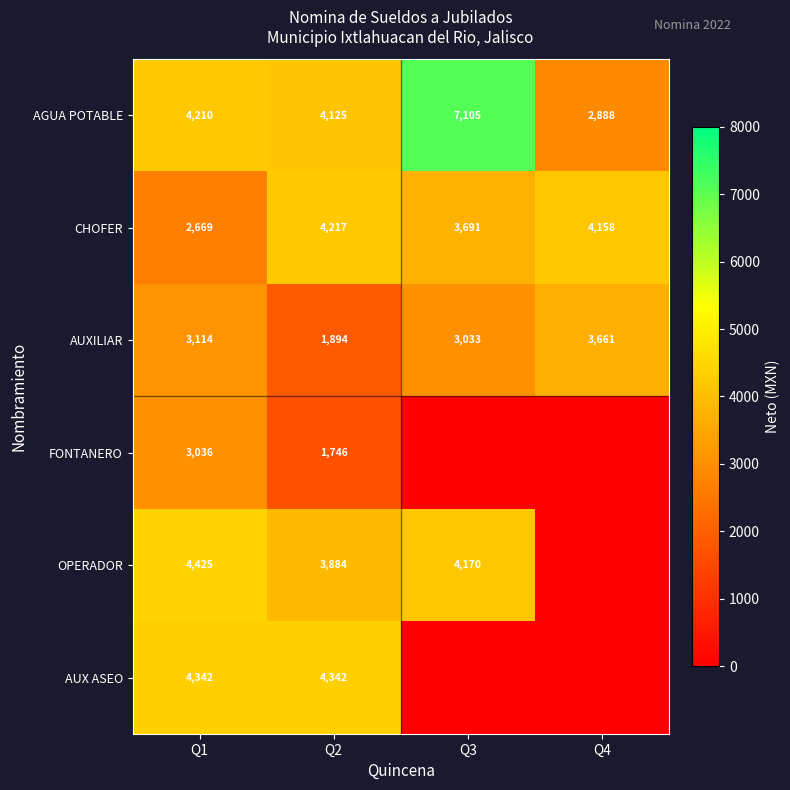

True or false: CHOFER has a value of 750 at Q1.

False